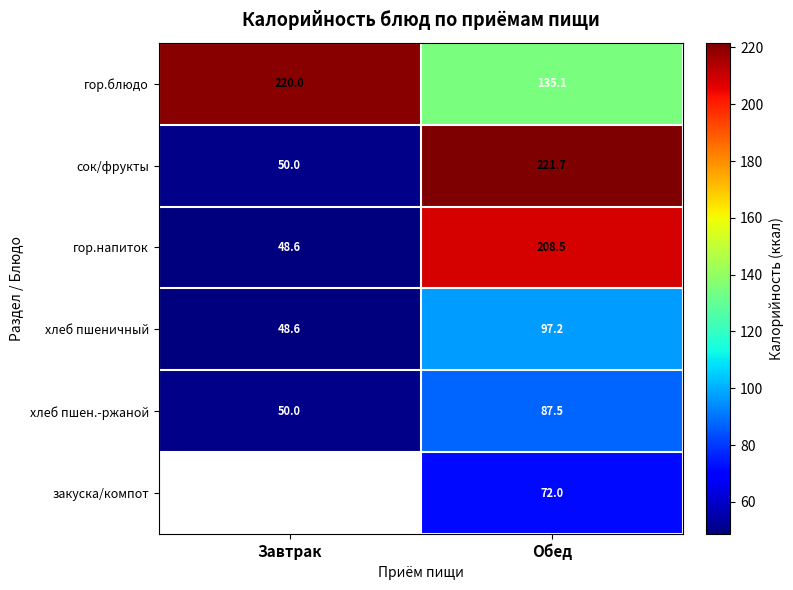

At which label is гор.напиток closest to 128?

Завтрак